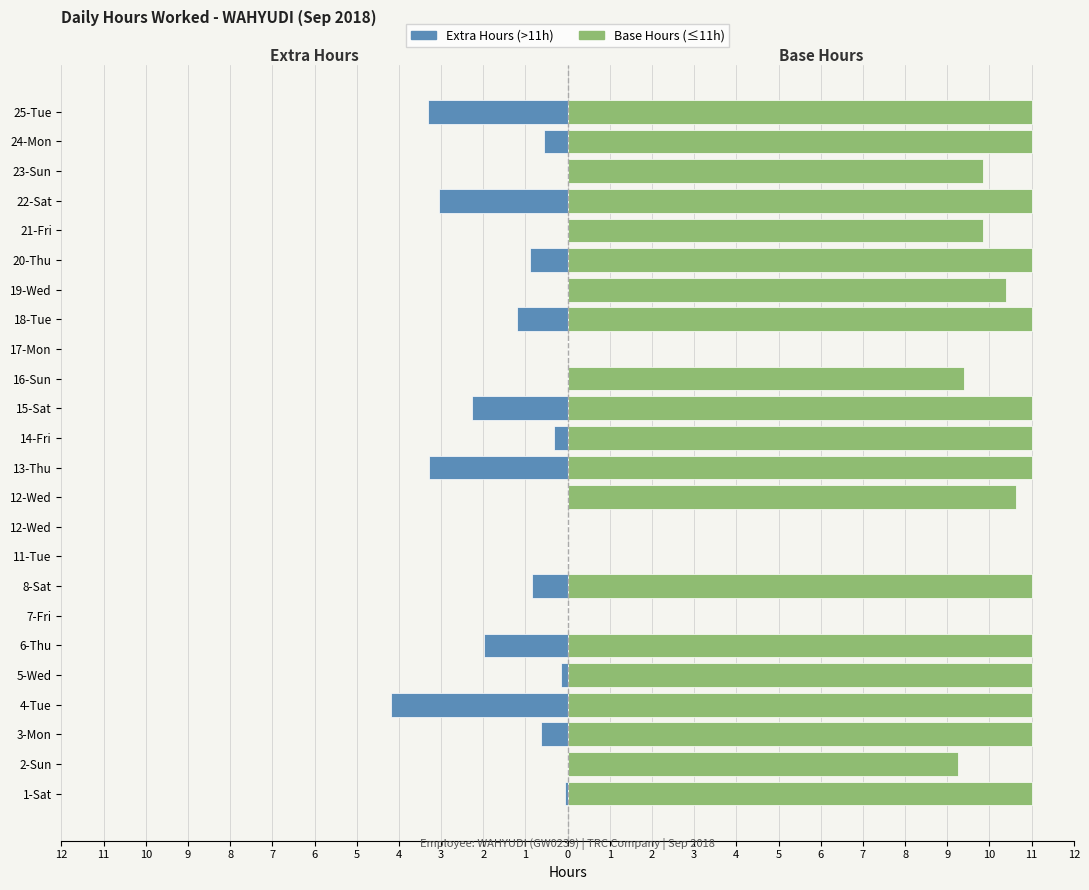

Rank the series by their maximum value, from lowest to highest.

Extra Hours (>11h), Base Hours (≤11h)